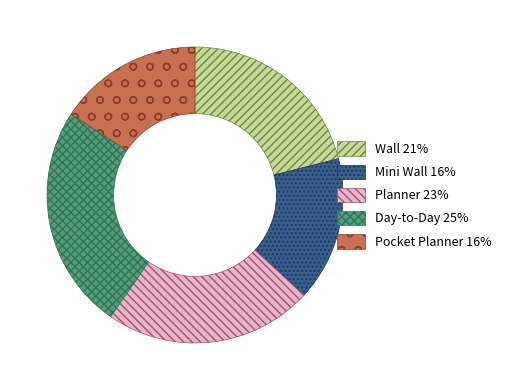

Combined, do Planner and Pocket Planner account for over 50%?

No